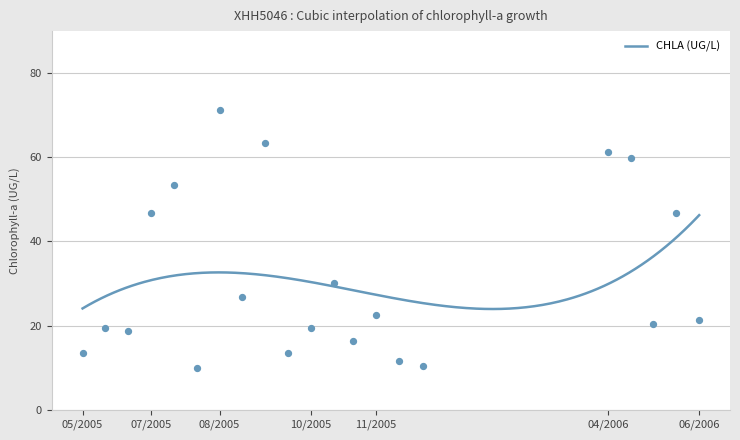

Between 9/29/2005 and 10/27/2005, which is larger?

10/27/2005